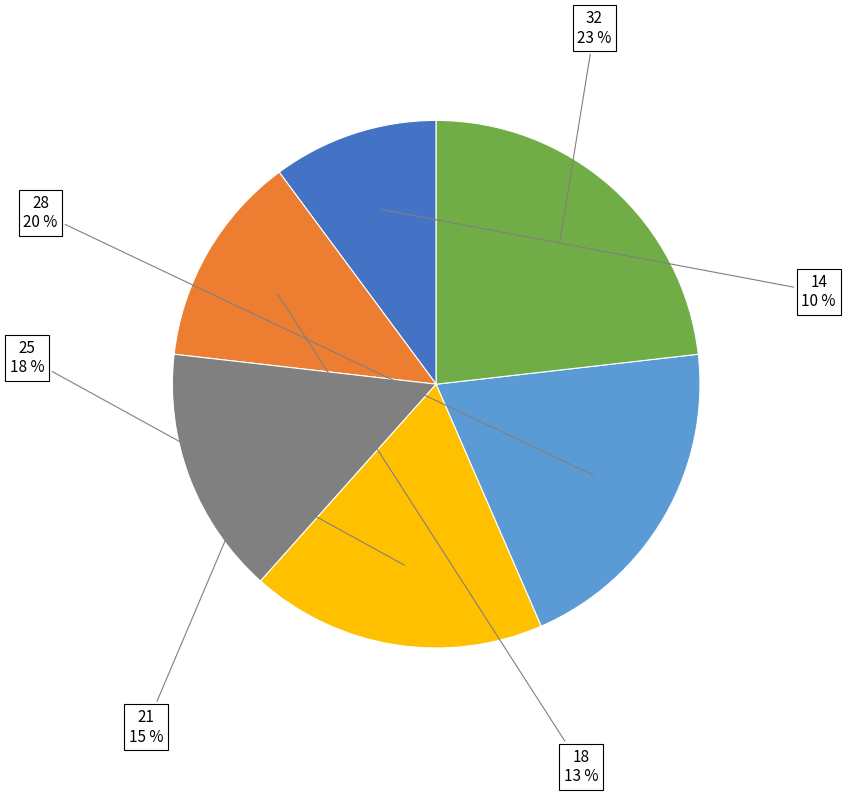

True or false: 21 accounts for 1% of the total.

False